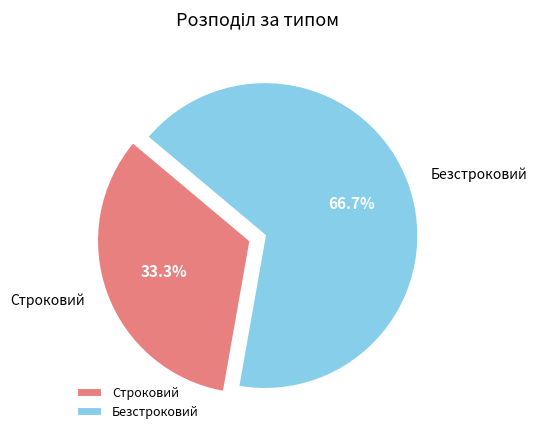

Is the sum of Безстроковий and Строковий greater than half?

Yes